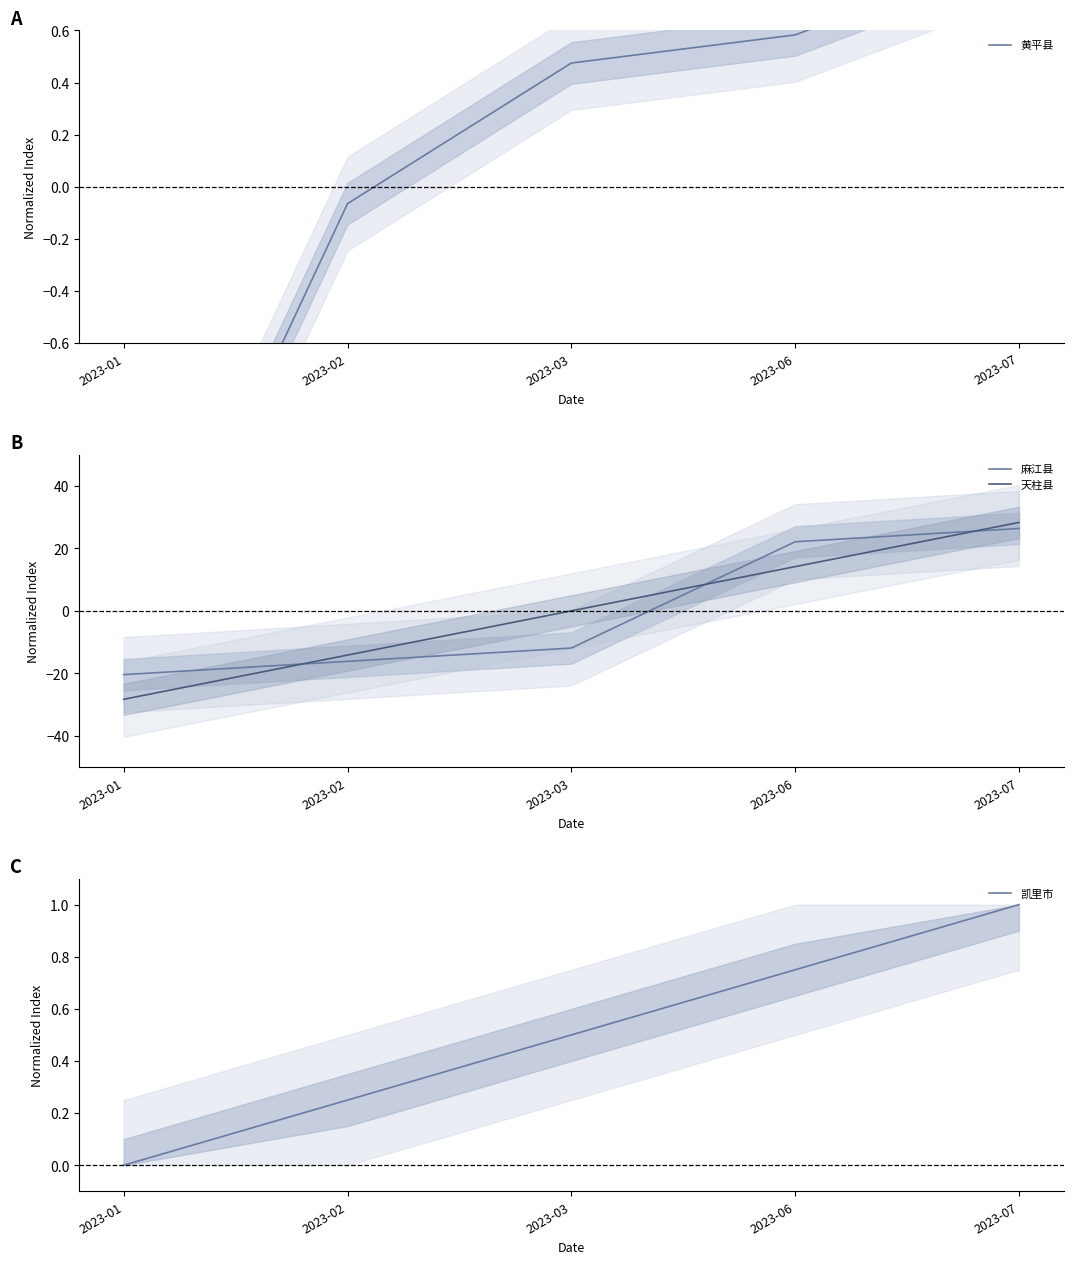

Which series ends up on top after the final intersection of 麻江县 and 凯里市?

麻江县